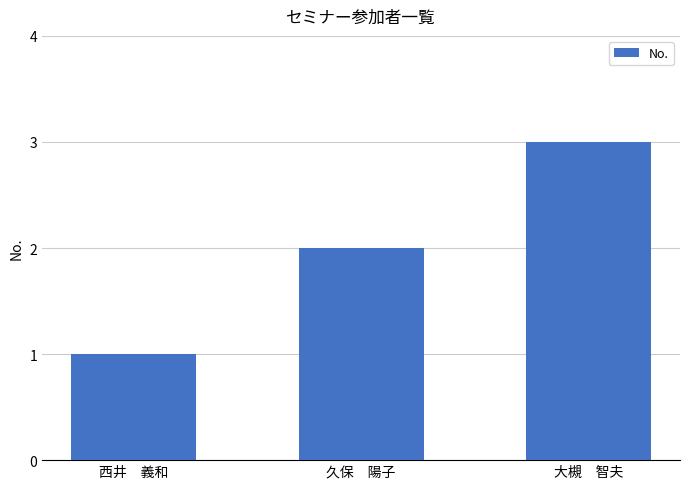

What is the value of the 3rd bar from the left?

3